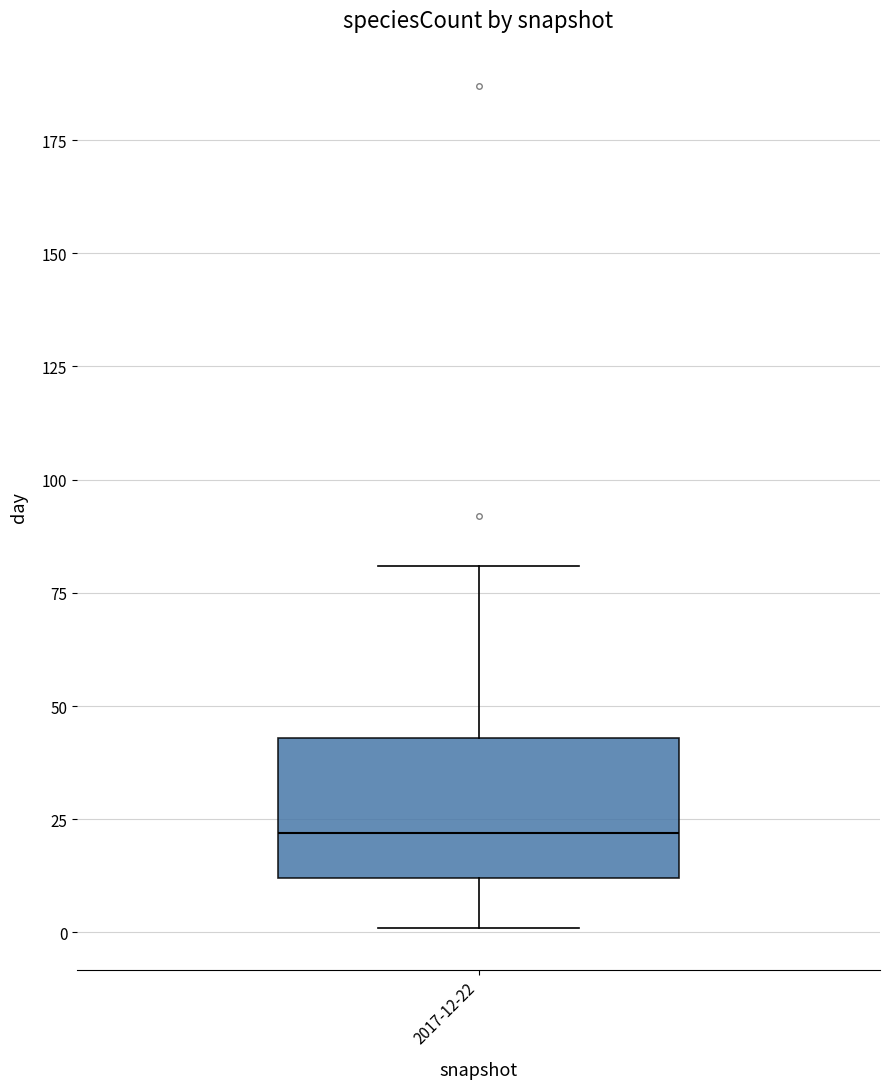

Where does the median line of the box for 2017-12-22 sit on the y-axis? The values are not printed on the chart, so give them approximately, as read against the axis.

20